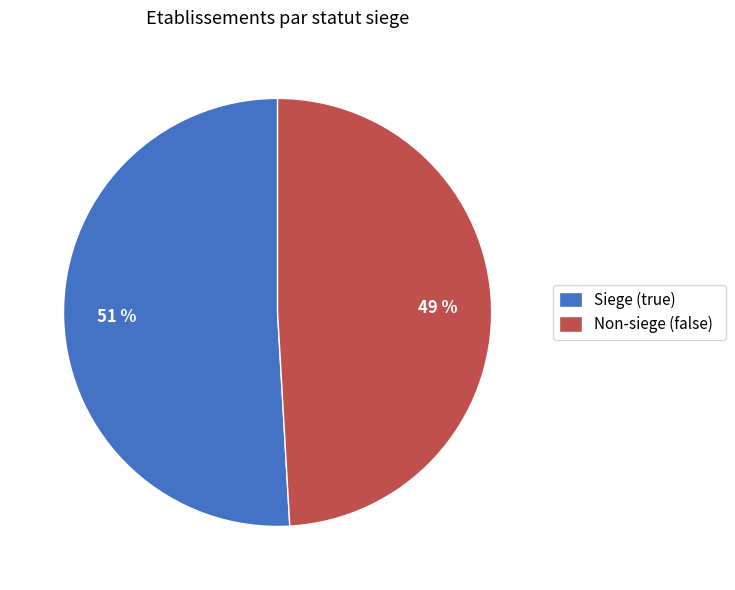

What percentage is the Non-siege (false) slice, to the nearest percent?

49%